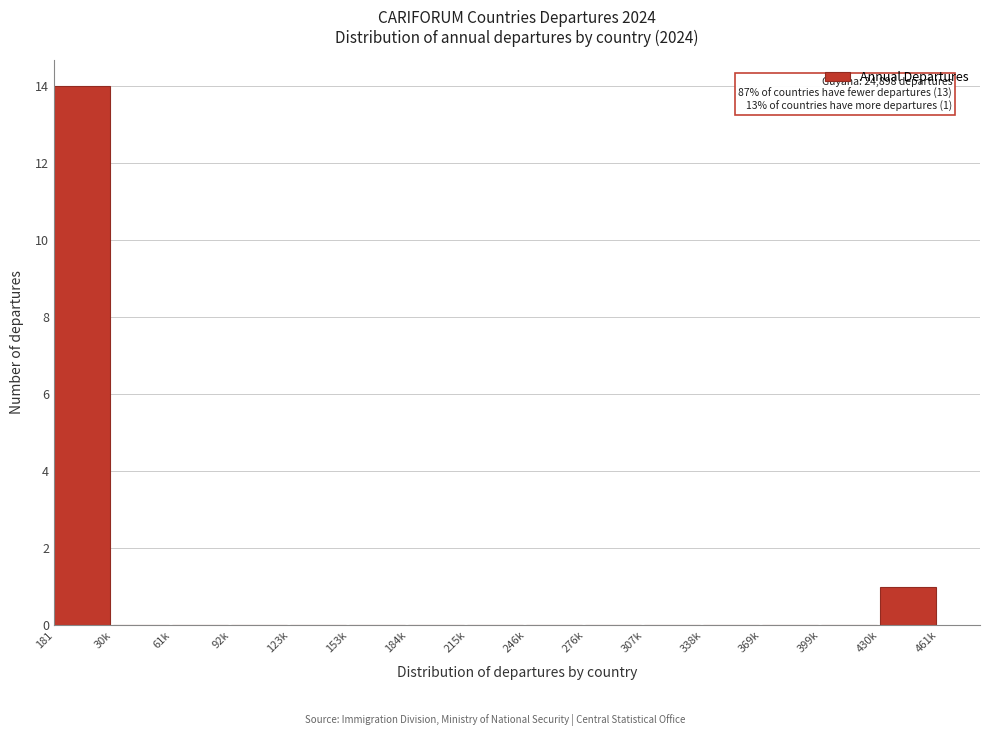

Reading left to right, what are all the values shown in this chart?

181=14	30k=0	61k=0	92k=0	123k=0	153k=0	184k=0	215k=0	246k=0	276k=0	307k=0	338k=0	369k=0	399k=0	430k=1